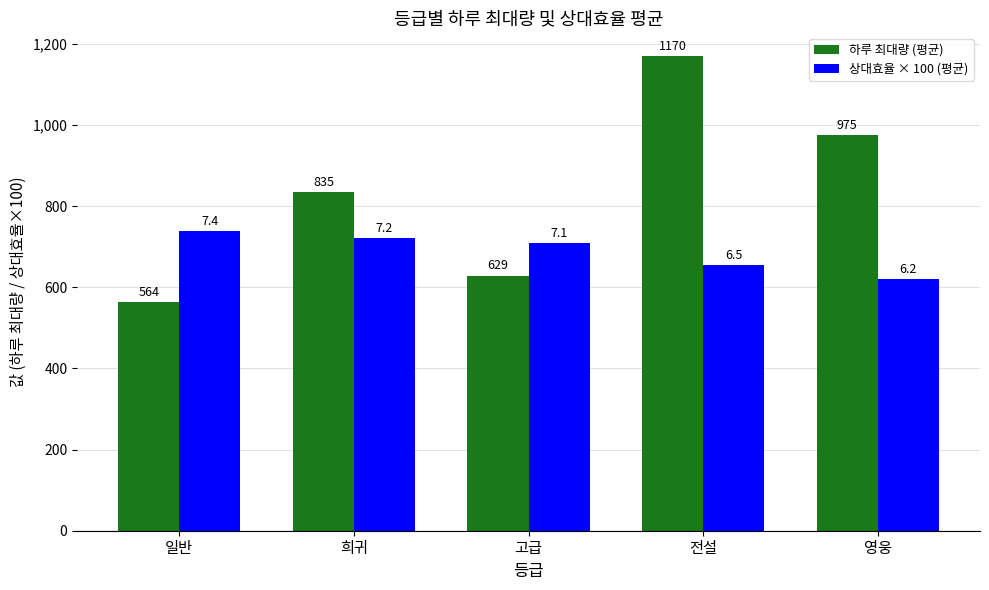

What is the sum of all 하루 최대량 (평균) values?

4172.9